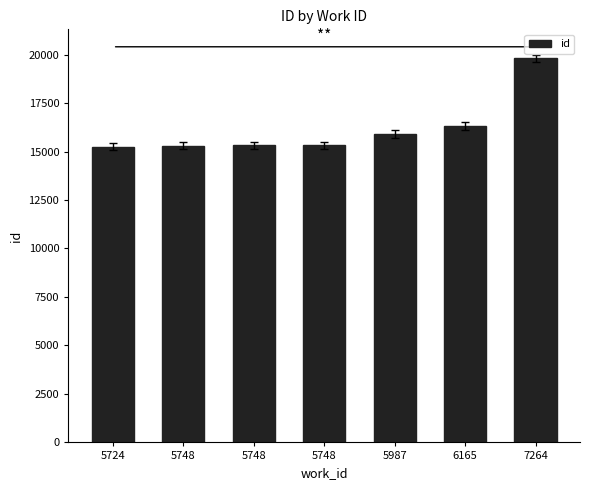

Rank the categories by value from lowest to highest.

5724, 5748, 5748, 5748, 5987, 6165, 7264